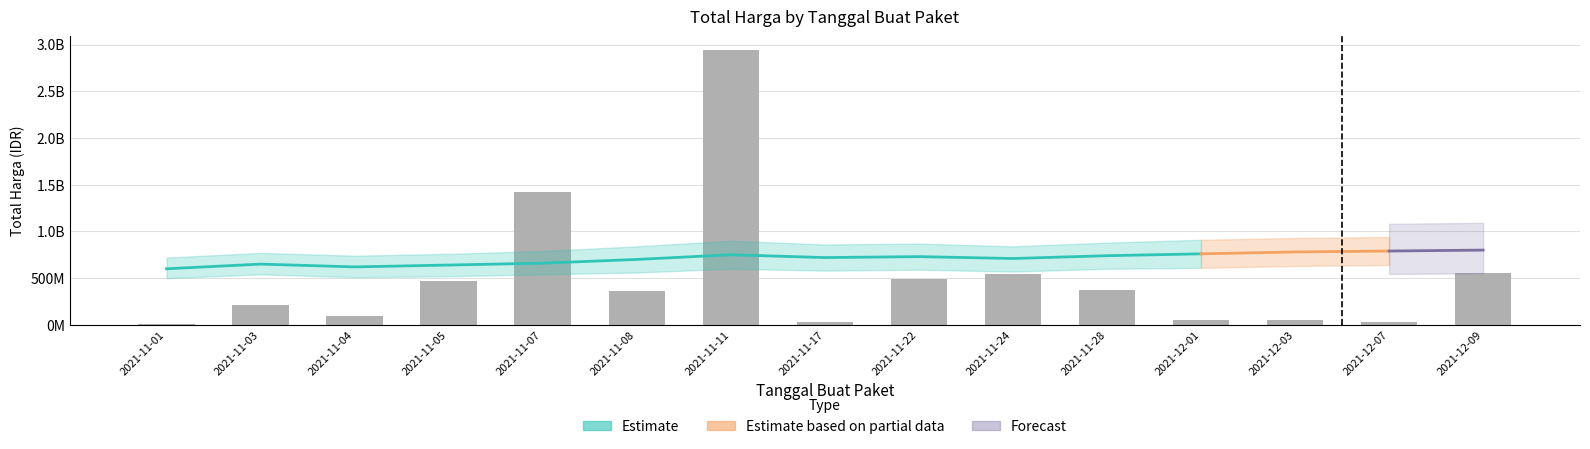

Reading left to right, extract all data points from this chart.

2021-11-01=12787500	2021-11-03=212611270	2021-11-04=90672075	2021-11-05=464002100	2021-11-07=1425867900	2021-11-08=360533000	2021-11-11=2939403240	2021-11-17=34292000	2021-11-22=493000000	2021-11-24=541907900	2021-11-28=373404000	2021-12-01=56152800	2021-12-03=51601000	2021-12-07=27412000	2021-12-09=559971000